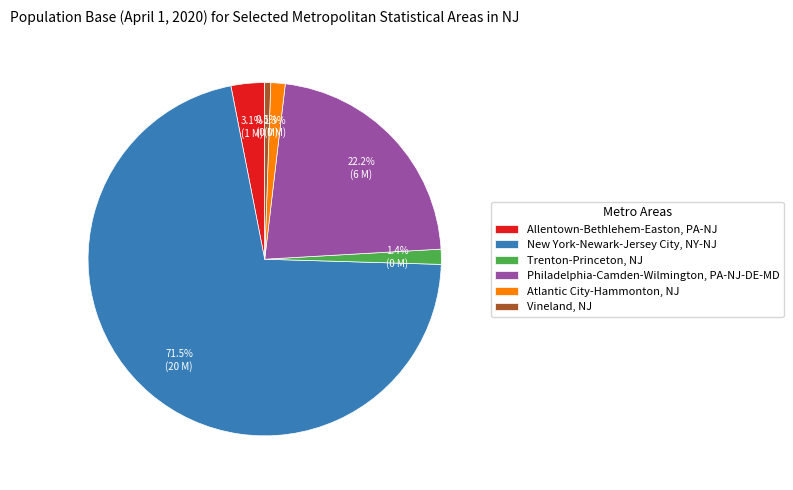

Is Allentown-Bethlehem-Easton, PA-NJ the majority of the pie?

No